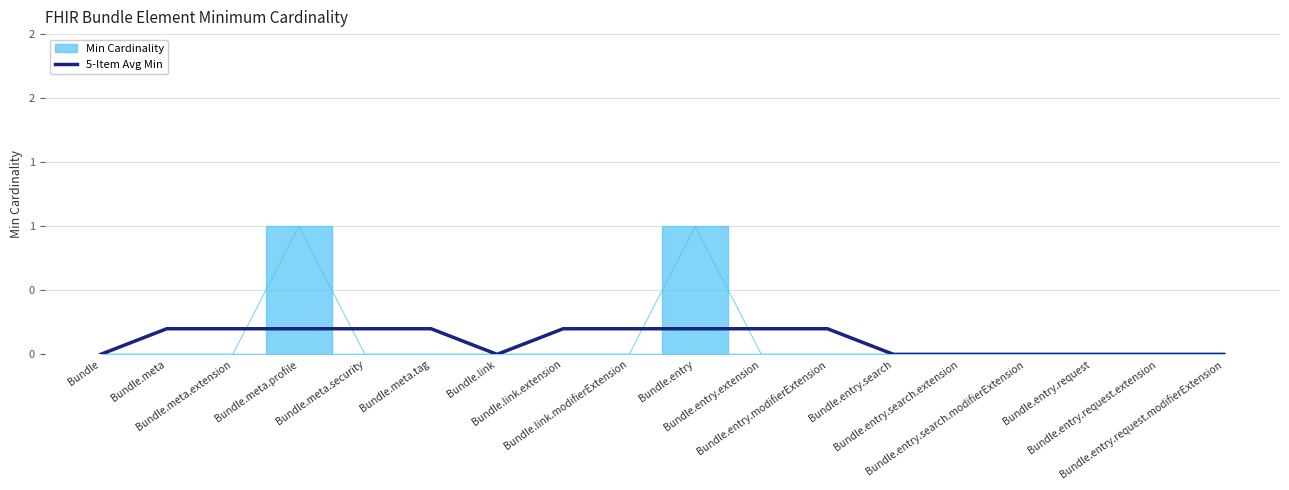

True or false: there are more than 0 points higher than both neighbors.

False